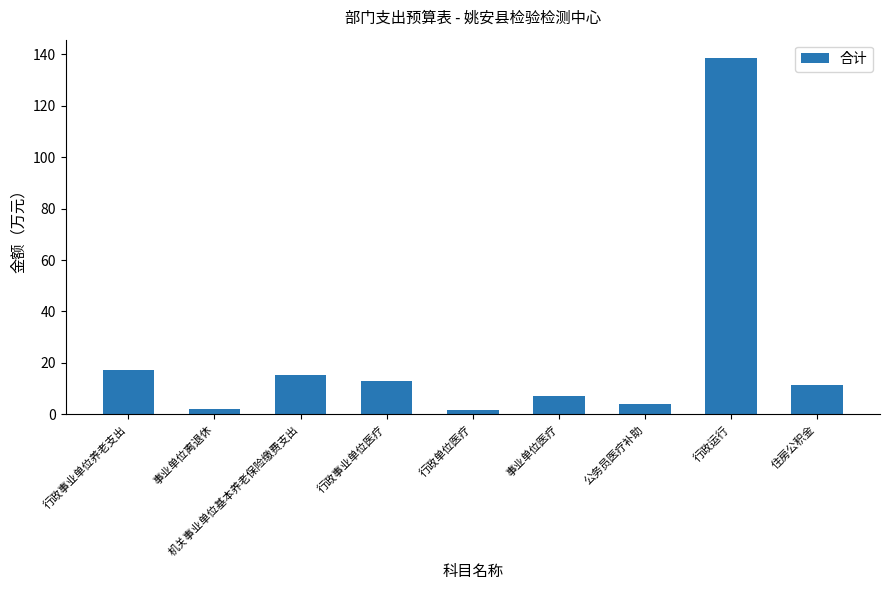

What is the ratio of the value at 事业单位医疗 to the value at 行政事业单位医疗?

0.6